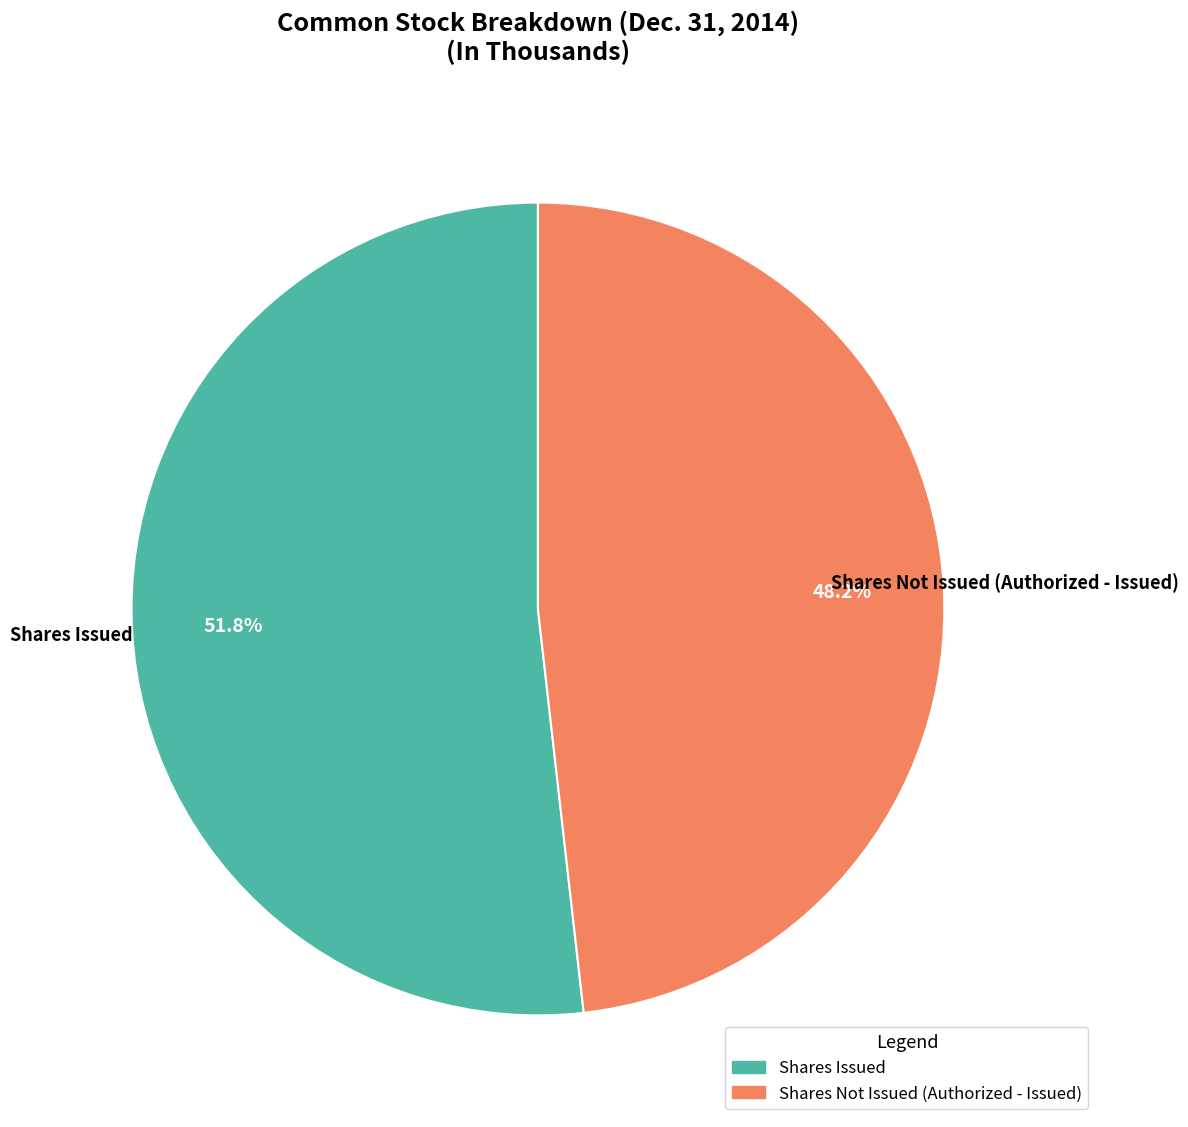

Approximately how many times larger is the value at Shares Issued compared to Shares Not Issued (Authorized - Issued)?

1.1